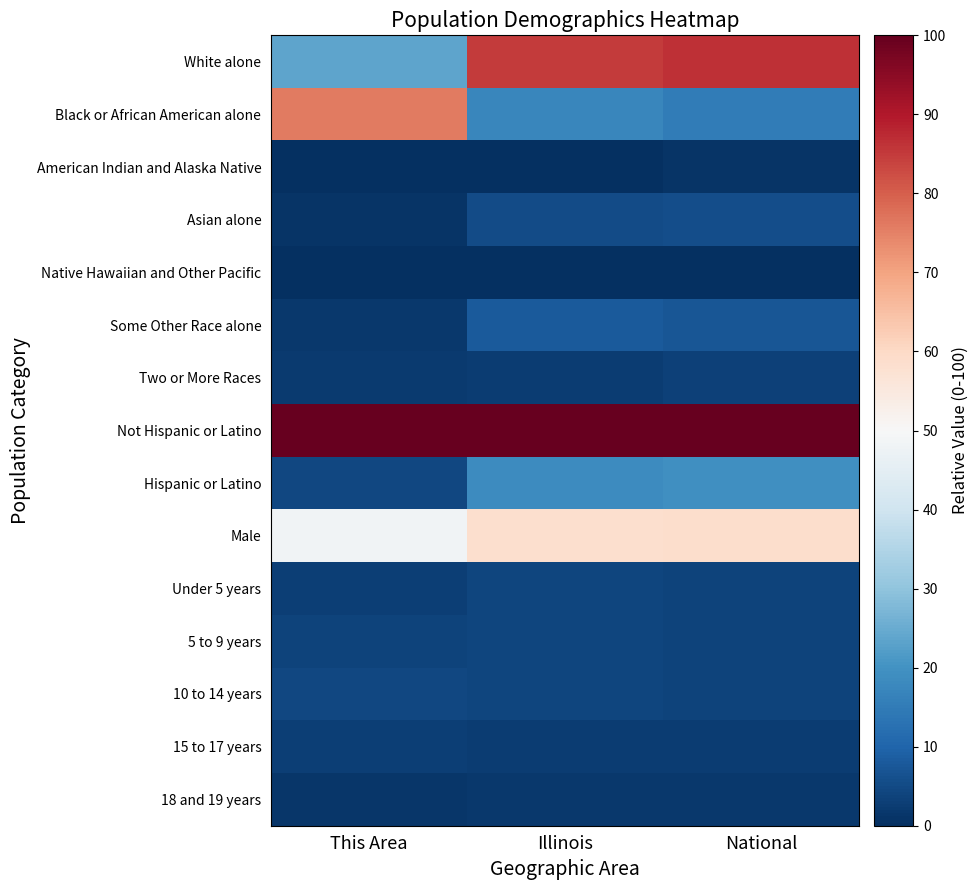

Reading left to right, extract all data points from this chart.

White alone: This Area=23.5	Illinois=85.0	National=86.5
Black or African American alone: This Area=75.9	Illinois=17.2	National=14.9
American Indian and Alaska Native: This Area=0.2	Illinois=0.4	National=0.9
Asian alone: This Area=1.0	Illinois=5.4	National=5.5
Native Hawaiian and Other Pacific: This Area=0.0	Illinois=0.0	National=0.0
Some Other Race alone: This Area=1.6	Illinois=7.9	National=7.2
Two or More Races: This Area=2.3	Illinois=2.6	National=3.3
Not Hispanic or Latino: This Area=100.0	Illinois=100.0	National=100.0
Hispanic or Latino: This Area=4.6	Illinois=18.7	National=19.4
Male: This Area=48.1	Illinois=58.2	National=58.7
Under 5 years: This Area=3.0	Illinois=3.9	National=3.8
5 to 9 years: This Area=3.6	Illinois=4.0	National=3.8
10 to 14 years: This Area=4.3	Illinois=4.1	National=3.9
15 to 17 years: This Area=2.8	Illinois=2.6	National=2.4
18 and 19 years: This Area=1.3	Illinois=1.7	National=1.6